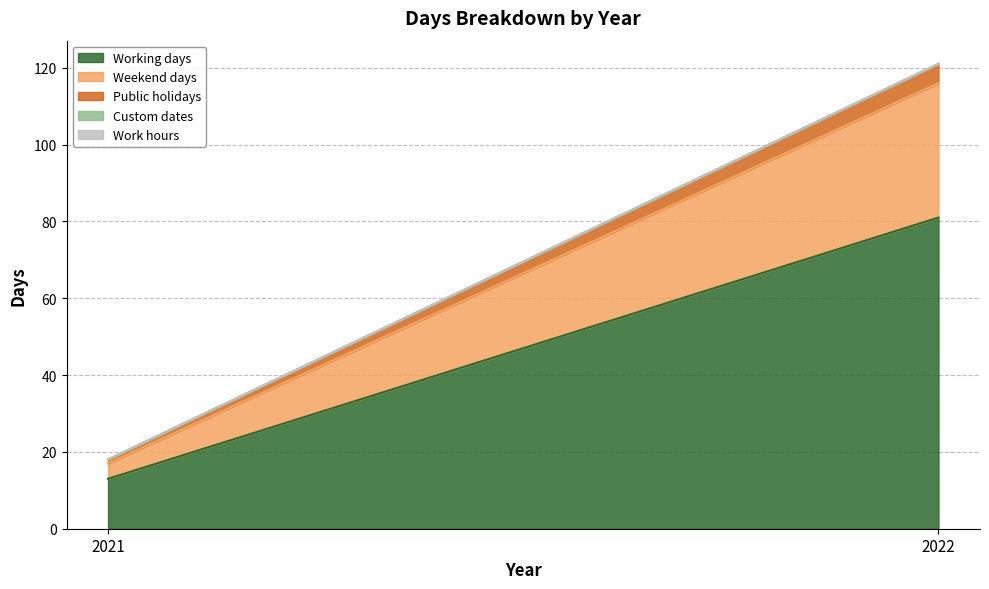

Reading left to right, extract all data points from this chart.

Working days: 13	81
Weekend days: 4	35
Public holidays: 1	5
Custom dates: 0	0
Work hours: 0	0